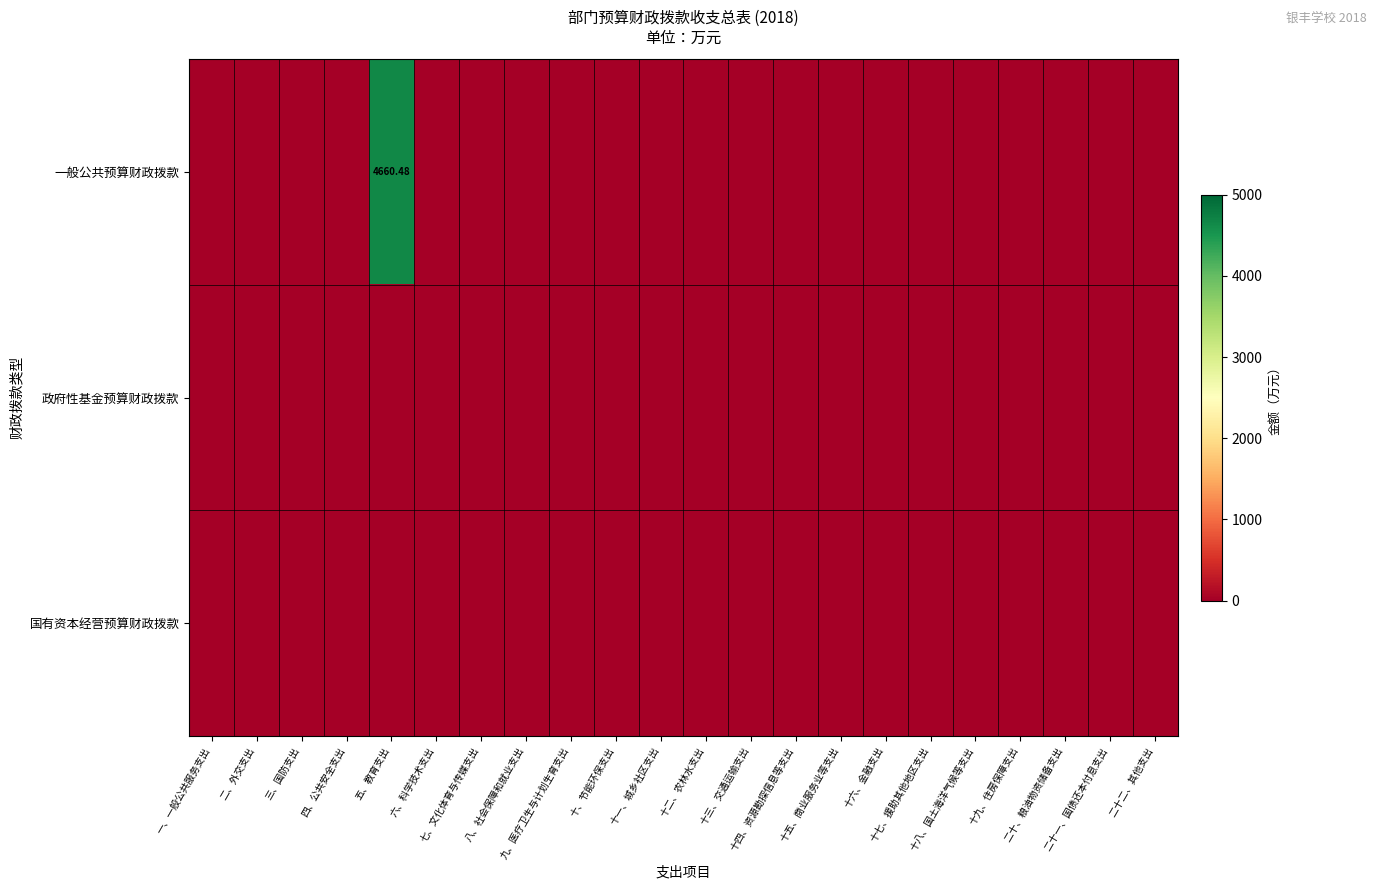

Which series has the largest total across all categories?

一般公共预算财政拨款